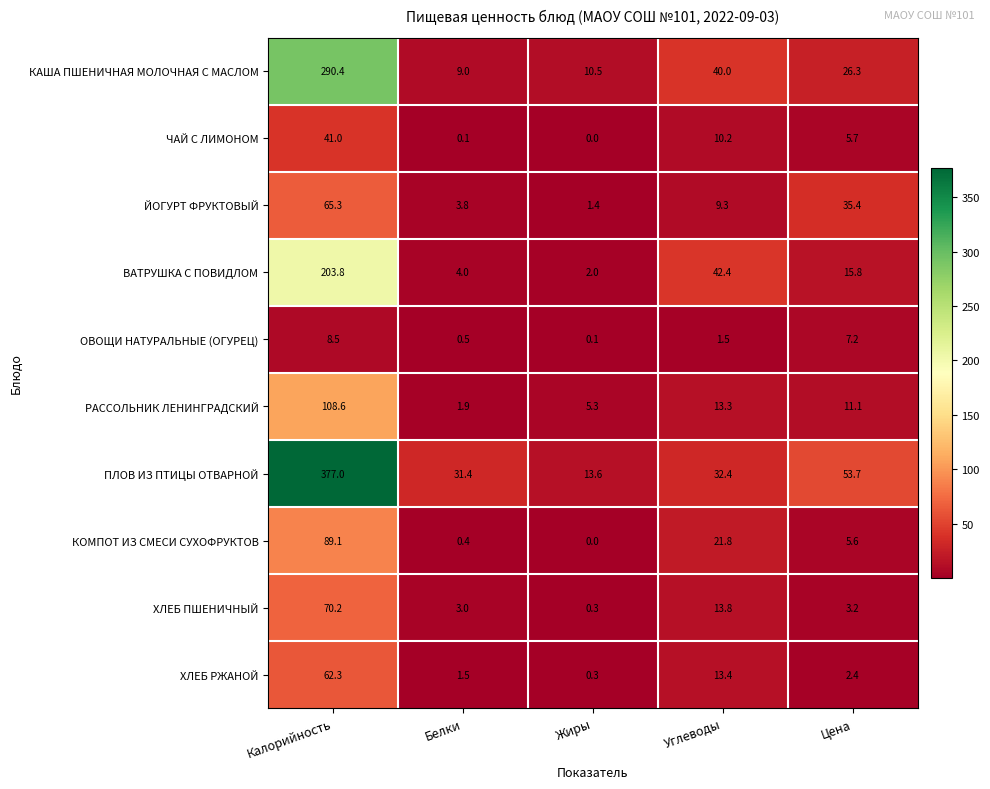

True or false: ВАТРУШКА С ПОВИДЛОМ has a value of 118.6 at Калорийность.

False